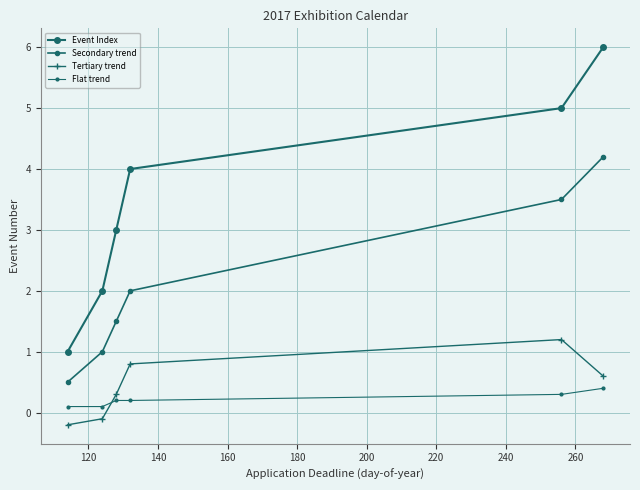

What is the highest value of the Secondary trend series?

4.2